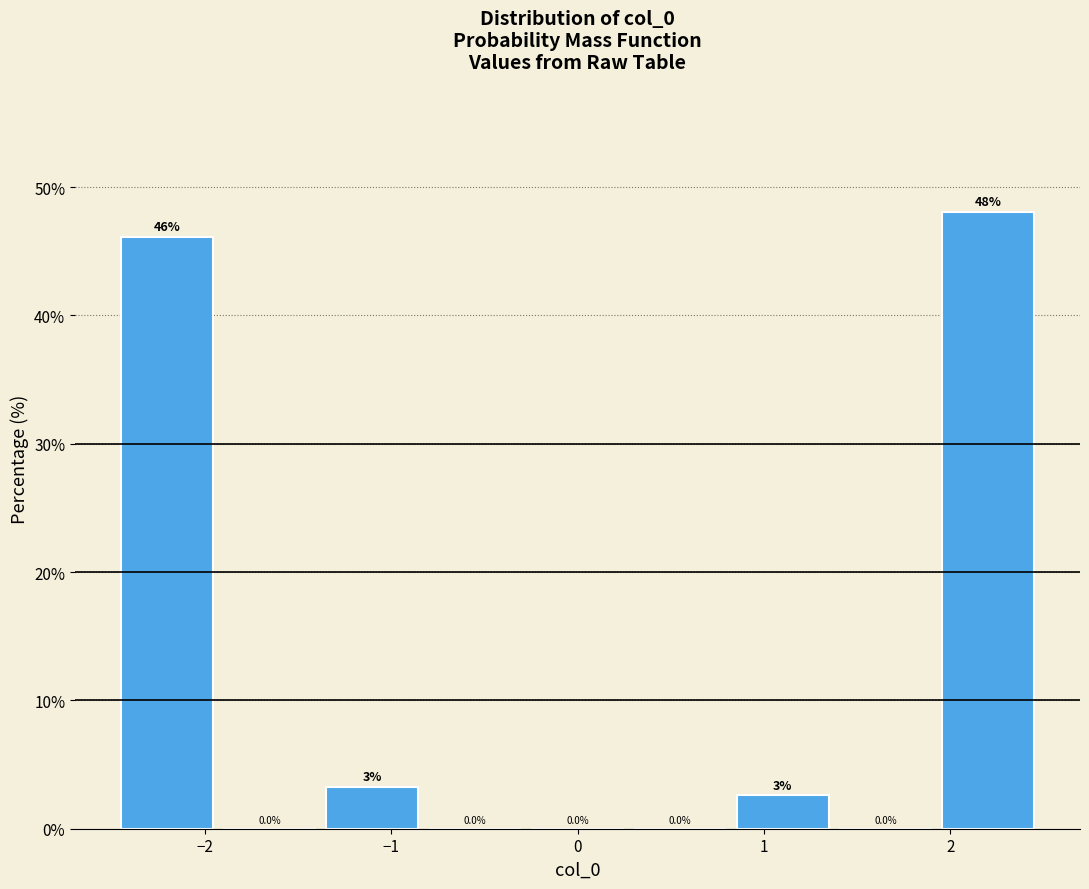

Over which range of the x-axis is the bar tallest?

1.9 to 2.5